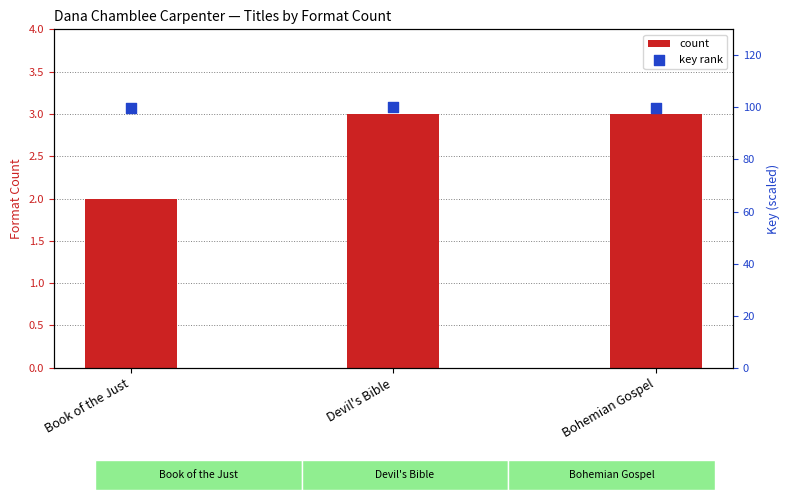

Is the value of count at Book of the Just greater than the value of key rank at Book of the Just?

No